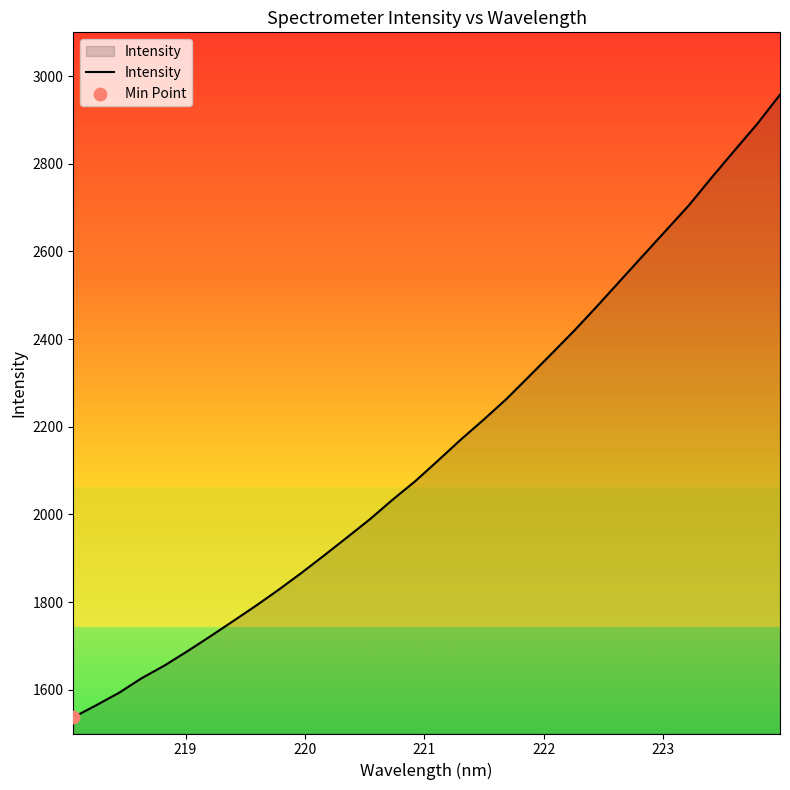

What is the smallest value displayed?

1536.9